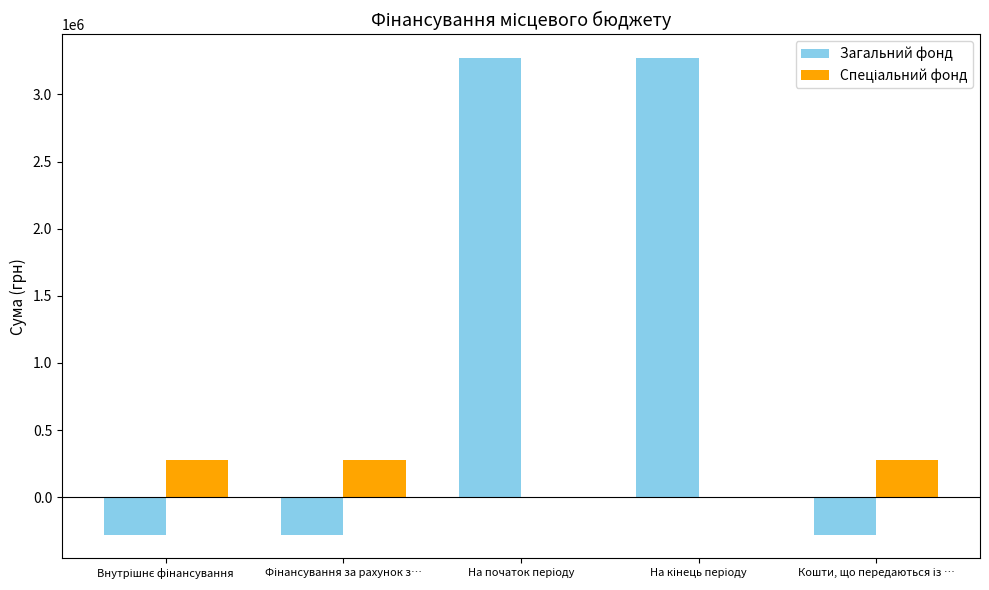

What is the highest value of the Загальний фонд series?

3271462.8